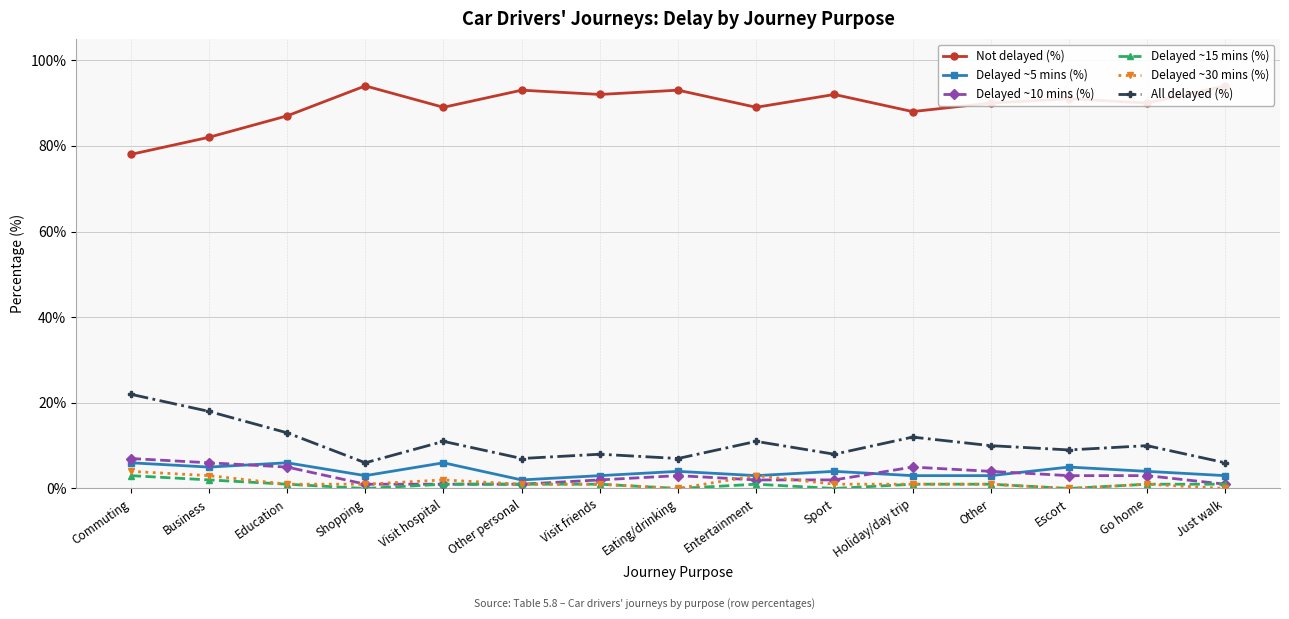

The All delayed (%) series shows 4 at Visit friends. True or false?

False